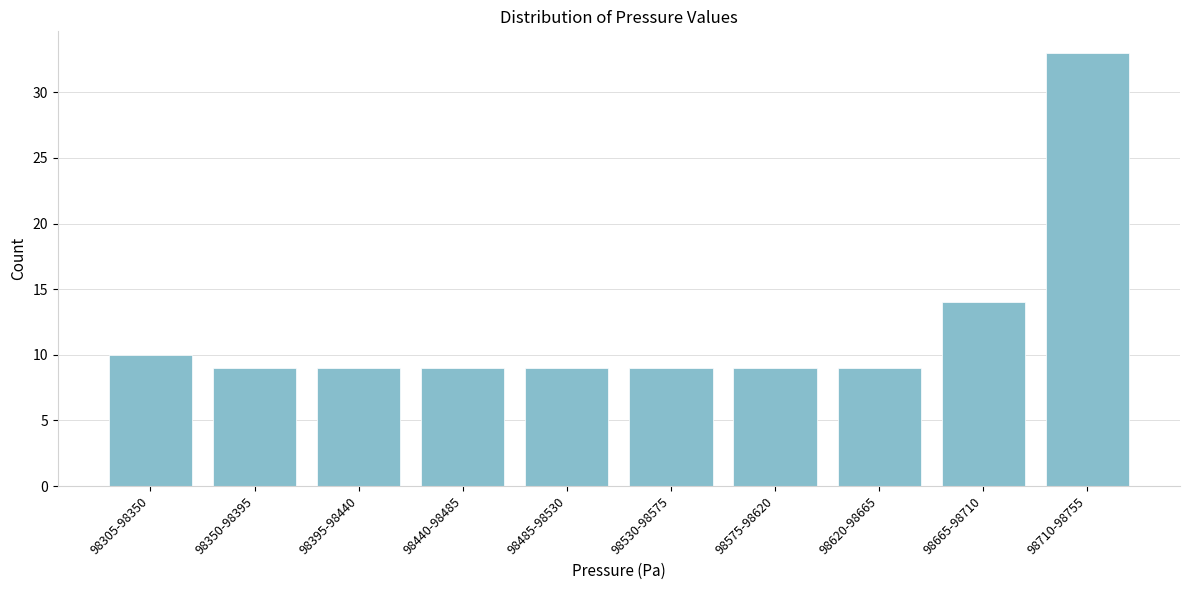

Reading right to left, what are all the values shown in this chart?

98710-98755=33	98665-98710=14	98620-98665=9	98575-98620=9	98530-98575=9	98485-98530=9	98440-98485=9	98395-98440=9	98350-98395=9	98305-98350=10